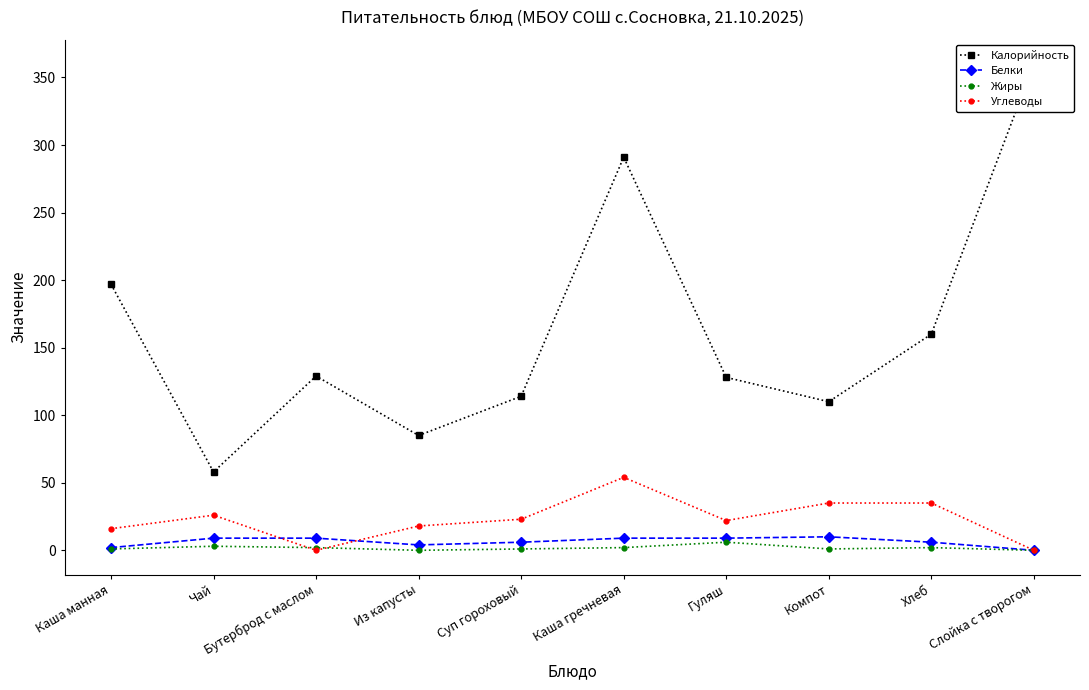

Which series has the largest total across all categories?

Калорийность